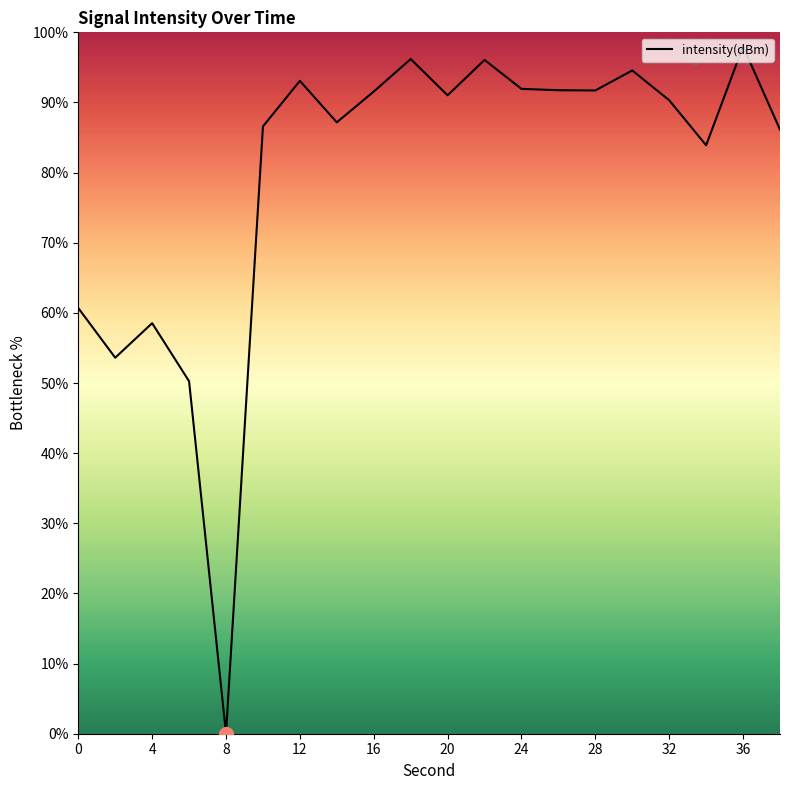

What is the greatest value displayed?

98.0